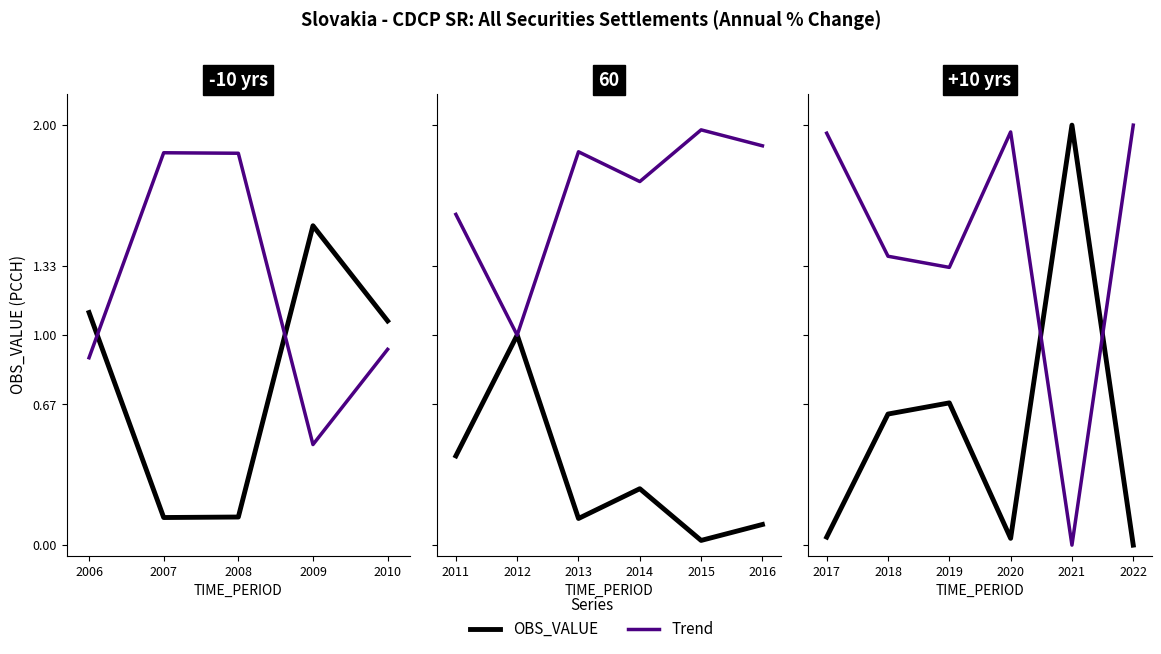

What is the sum of the OBS_VALUE values at 2008 and 2006?

1.2